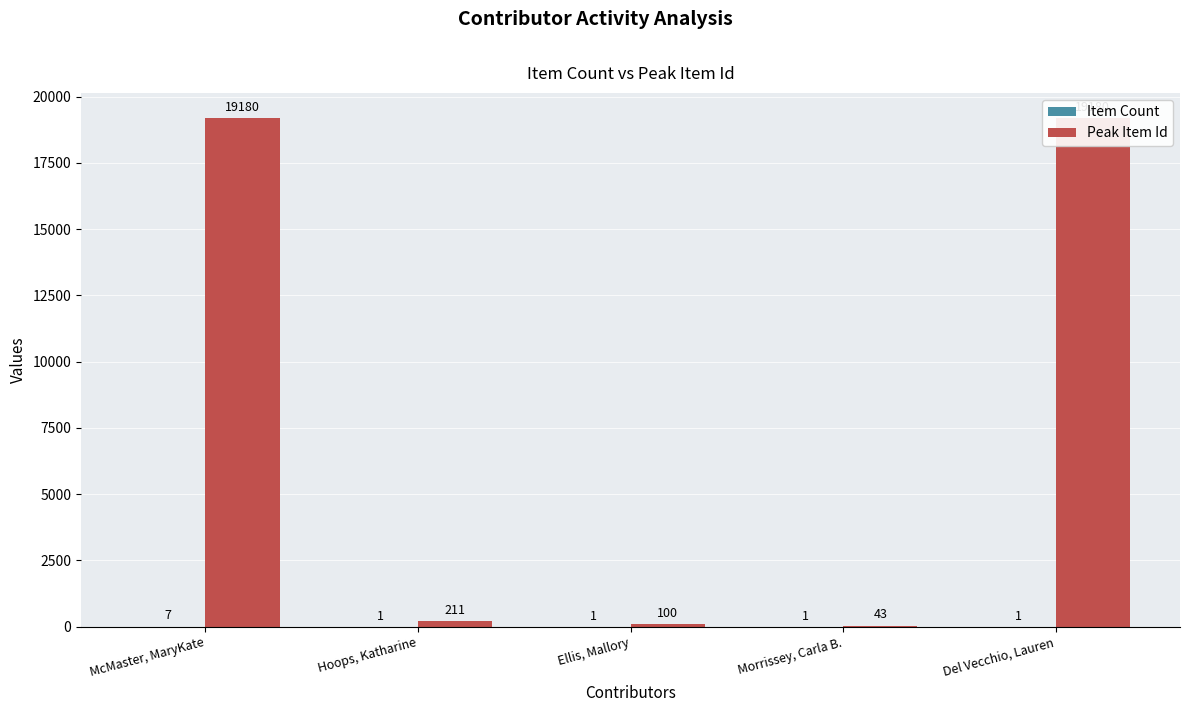

Reading left to right, list all the values displayed in this chart.

Item Count: 7	1	1	1	1
Peak Item Id: 19180	211	100	43	19180